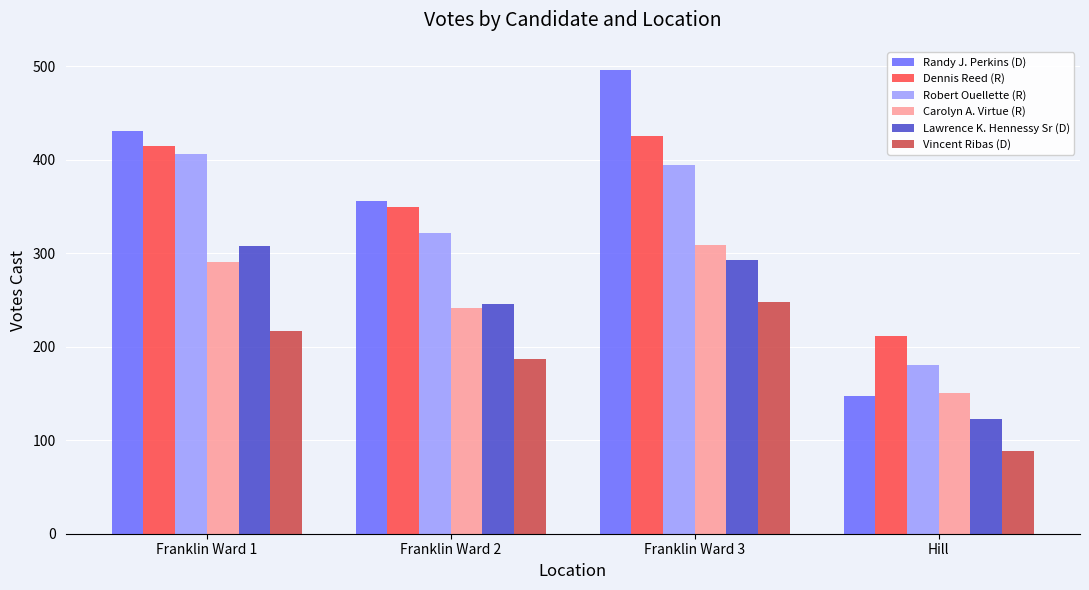

What is the sum of all Carolyn A. Virtue (R) values?

992